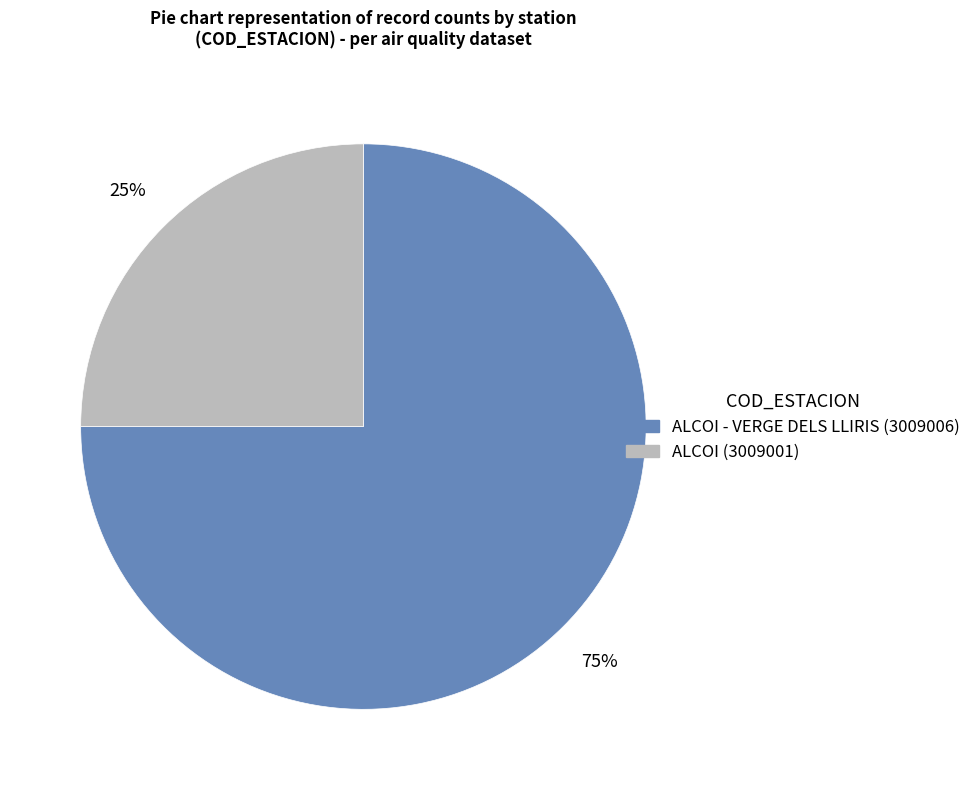

Is there any slice that represents more than half of the pie?

Yes